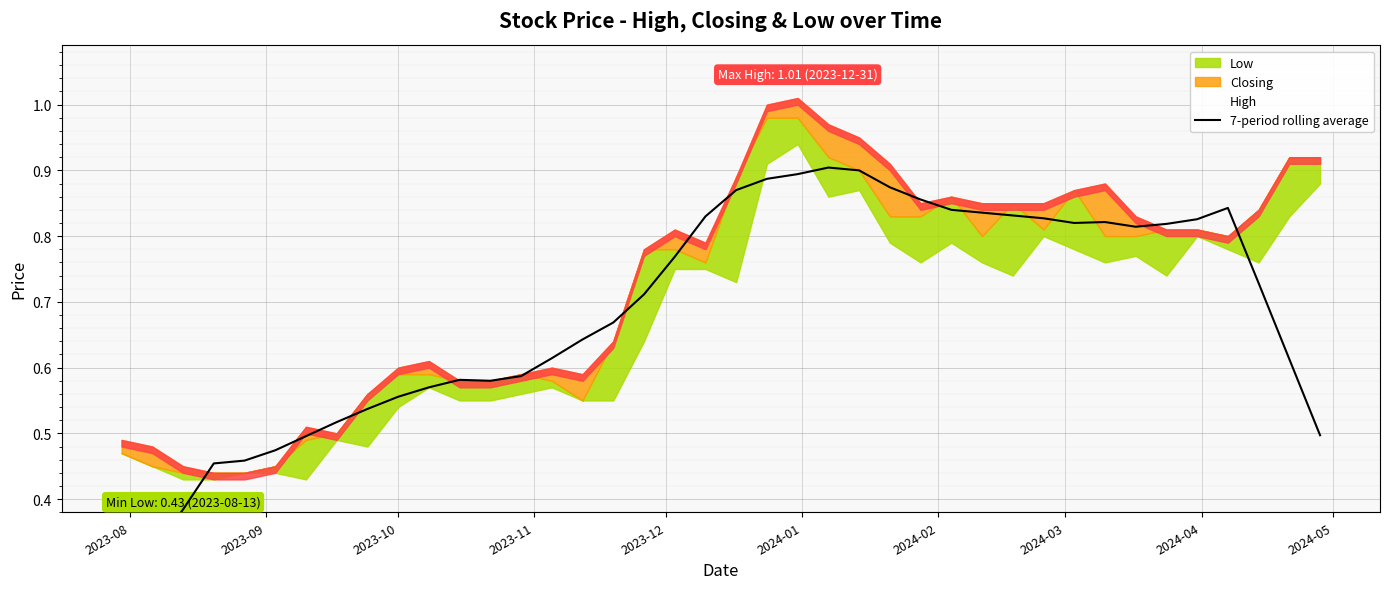

Does the chart display data point markers on the line(s)?

No